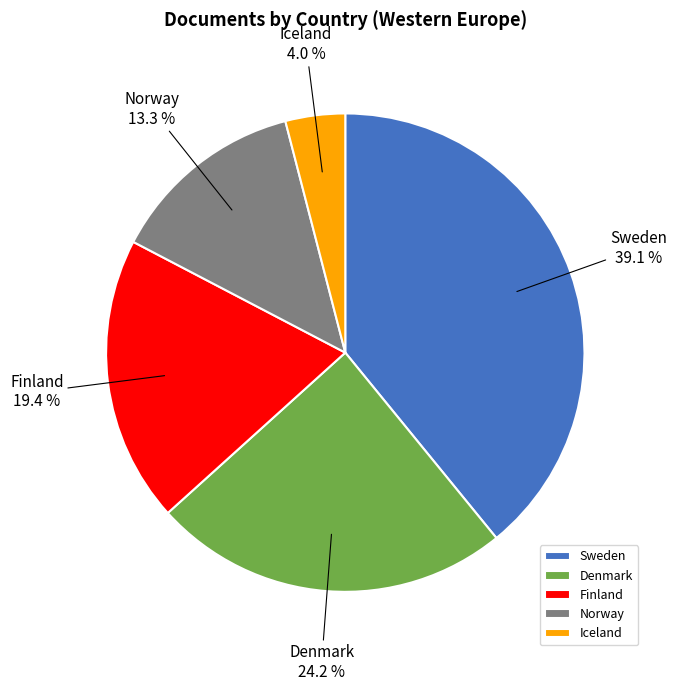

Which slice is the largest?

Sweden